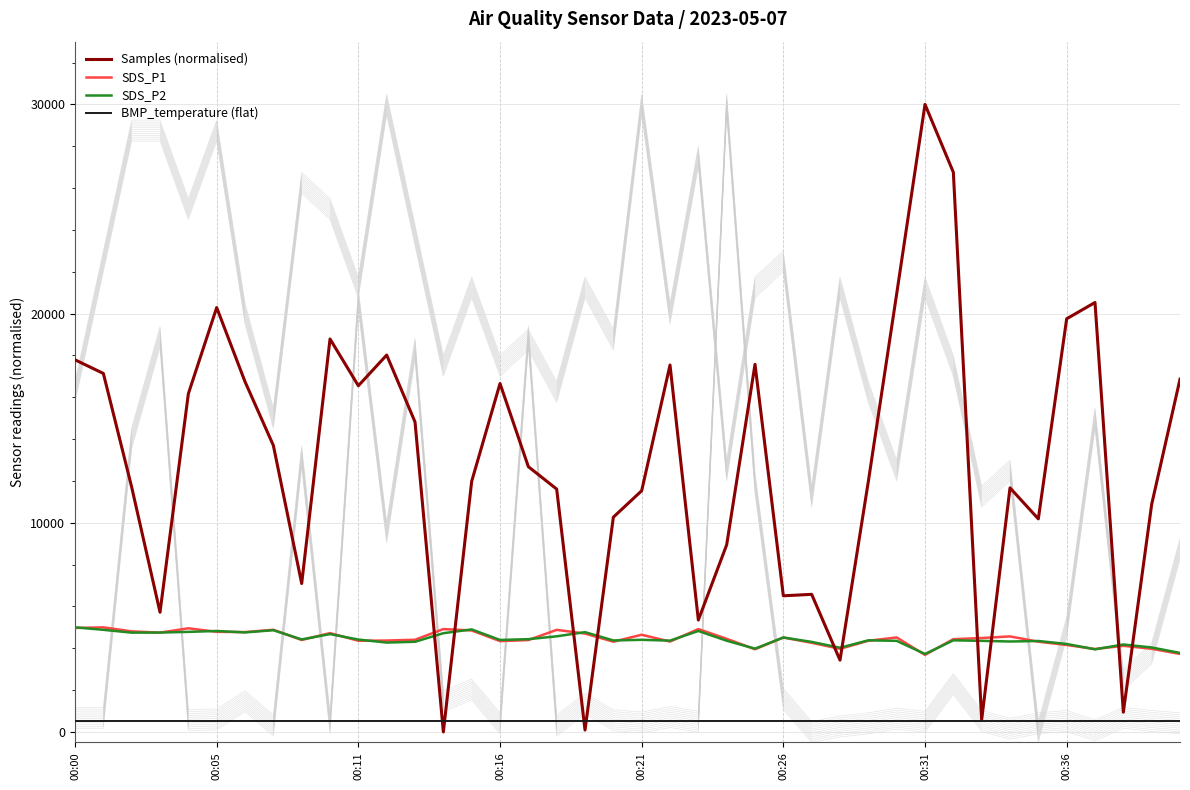

How many lines are shown in the chart?

4